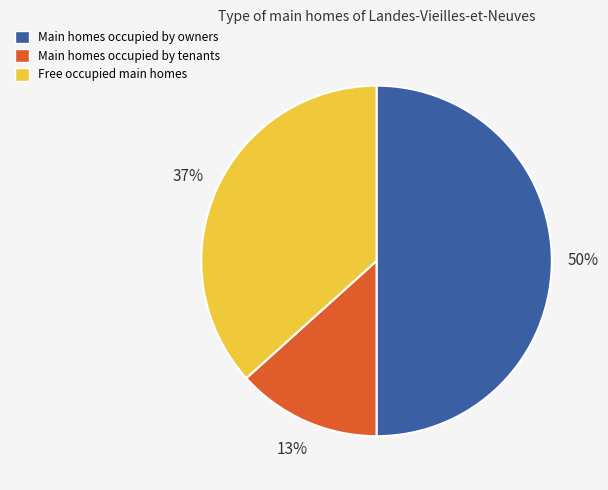

To the nearest percent, what is the difference between the largest and smallest slice percentages?

37%